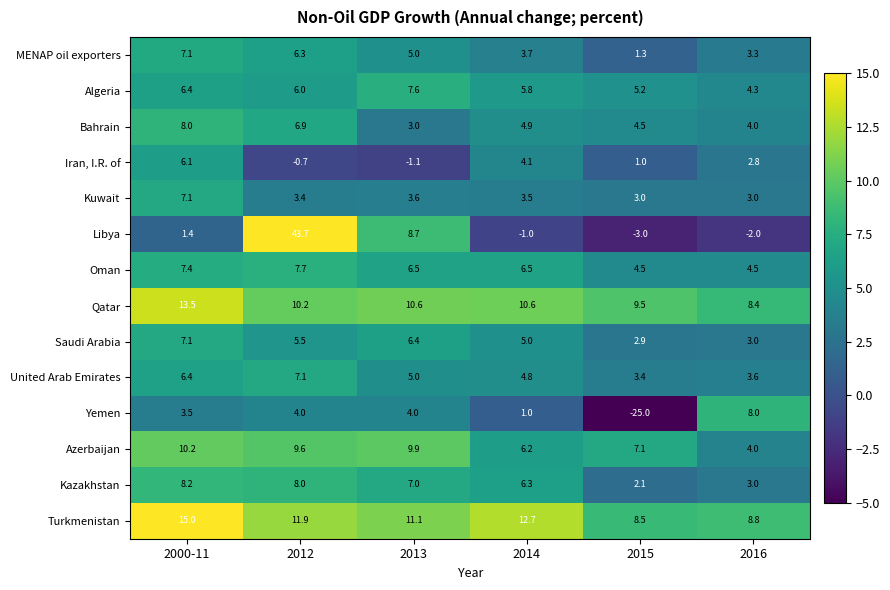

What is the difference between the highest and lowest values at 2013?

12.2